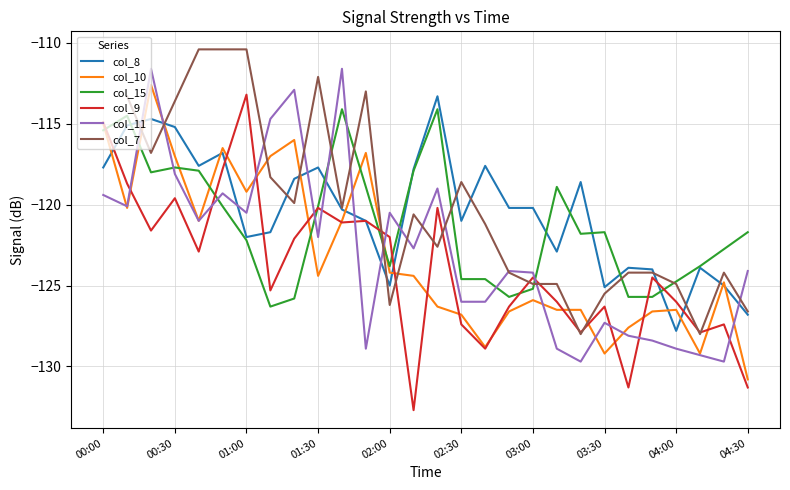

What is the maximum value for col_9?

-113.2